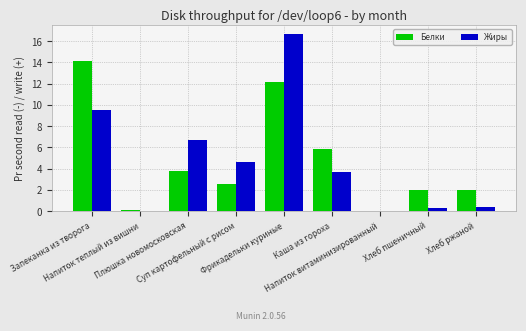

Between Плюшка новомосковская and Напиток витаминизированный, which series saw the biggest shift?

Жиры